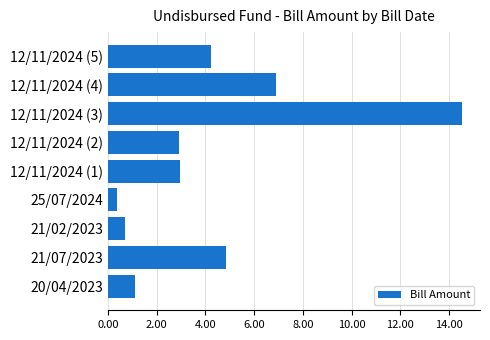

The chart shows a value of 6.2 at 12/11/2024 (5). True or false?

False